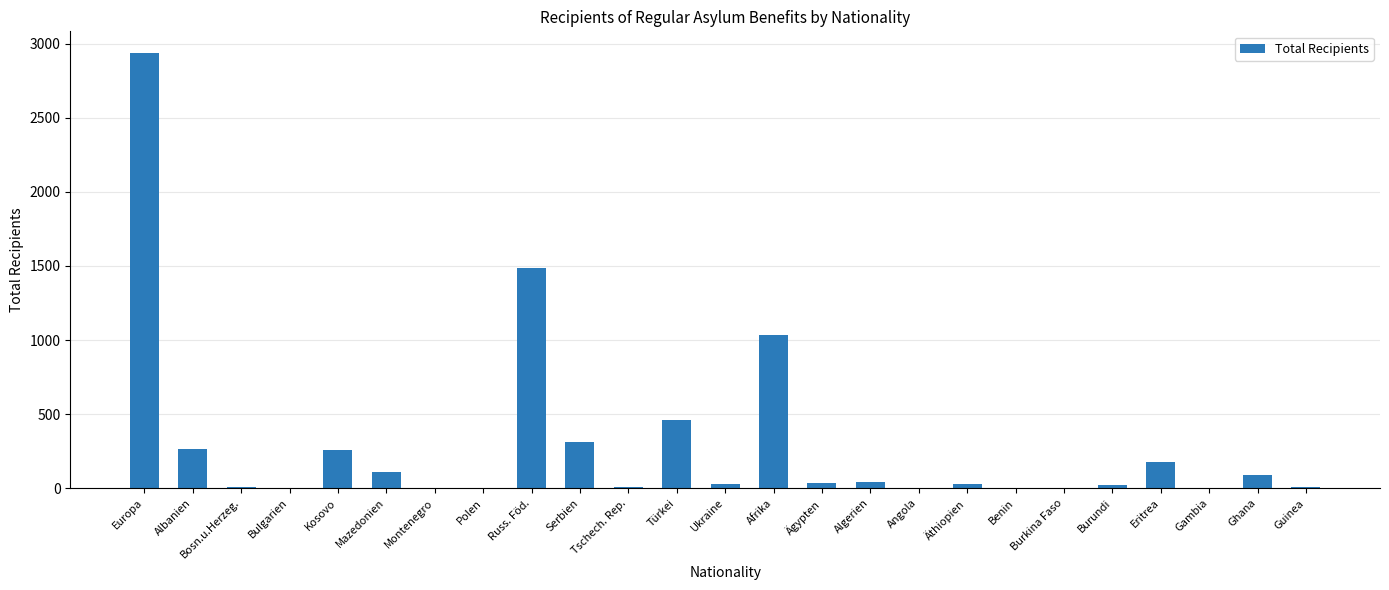

True or false: the data shows 265 at Albanien.

True